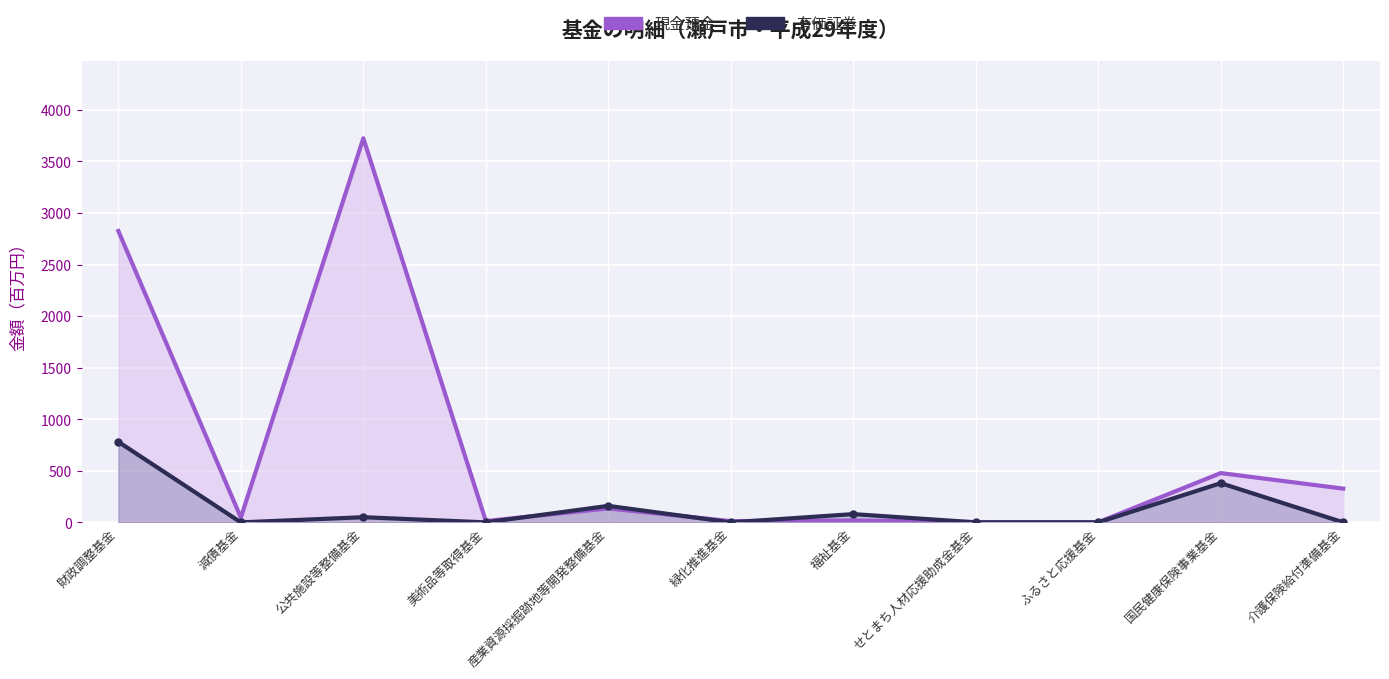

Does the chart display data point markers on the line(s)?

No